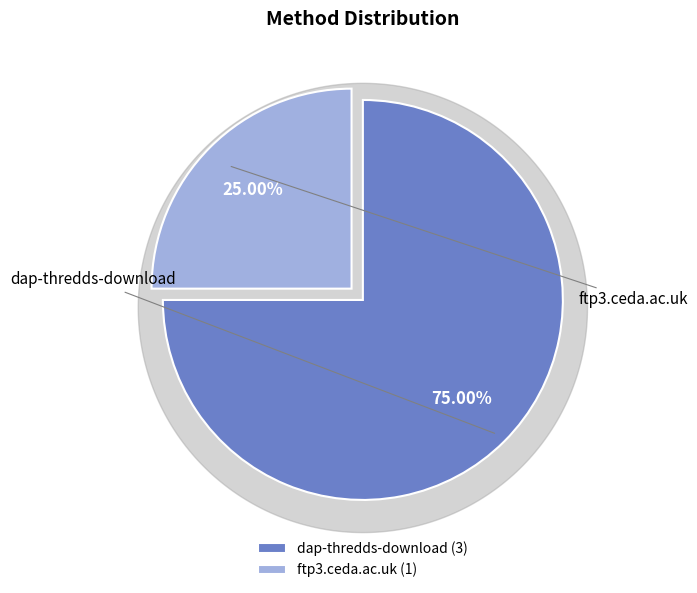

To the nearest percent, what portion does dap-thredds-download represent?

75%